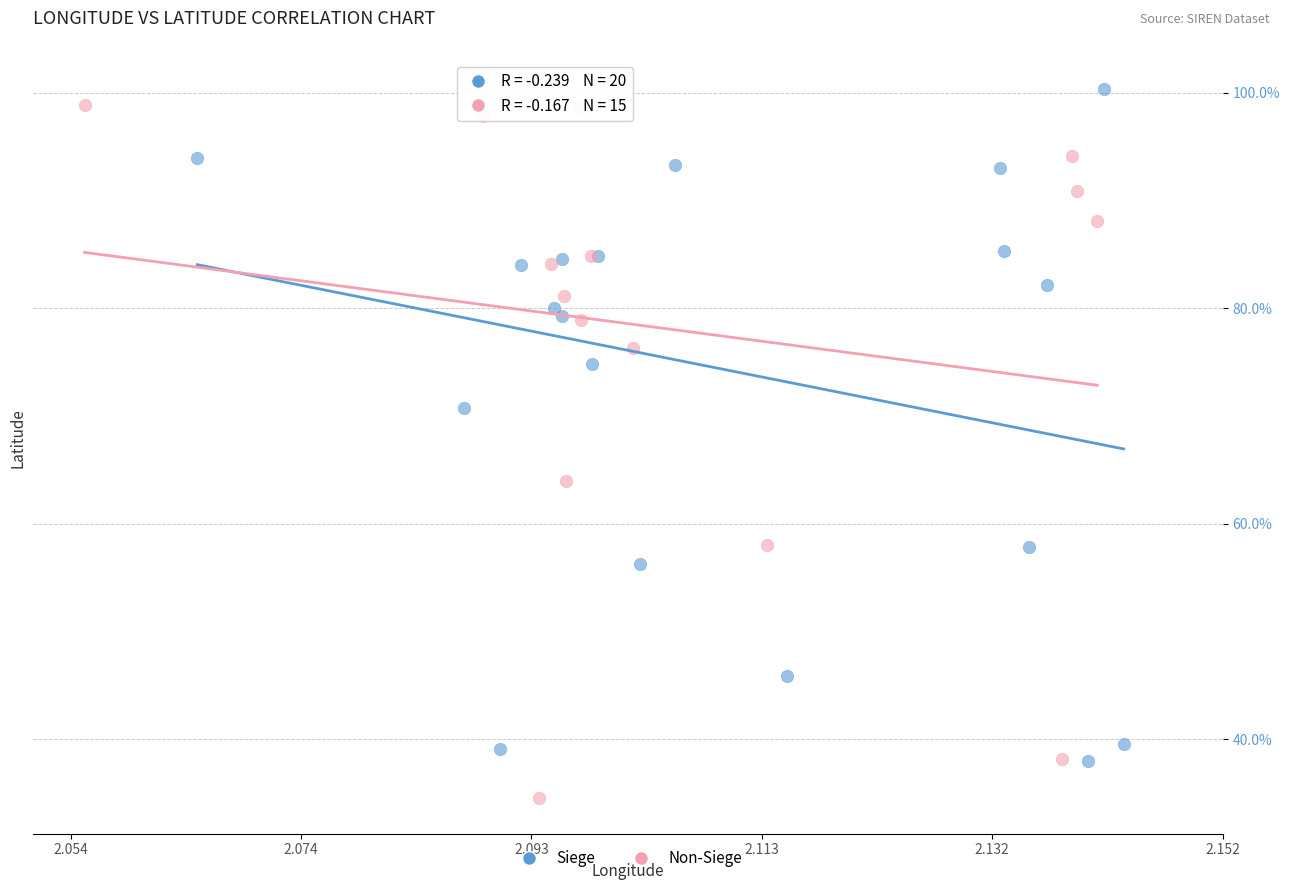

Which series reaches the minimum Y coordinate?

Non-Siege